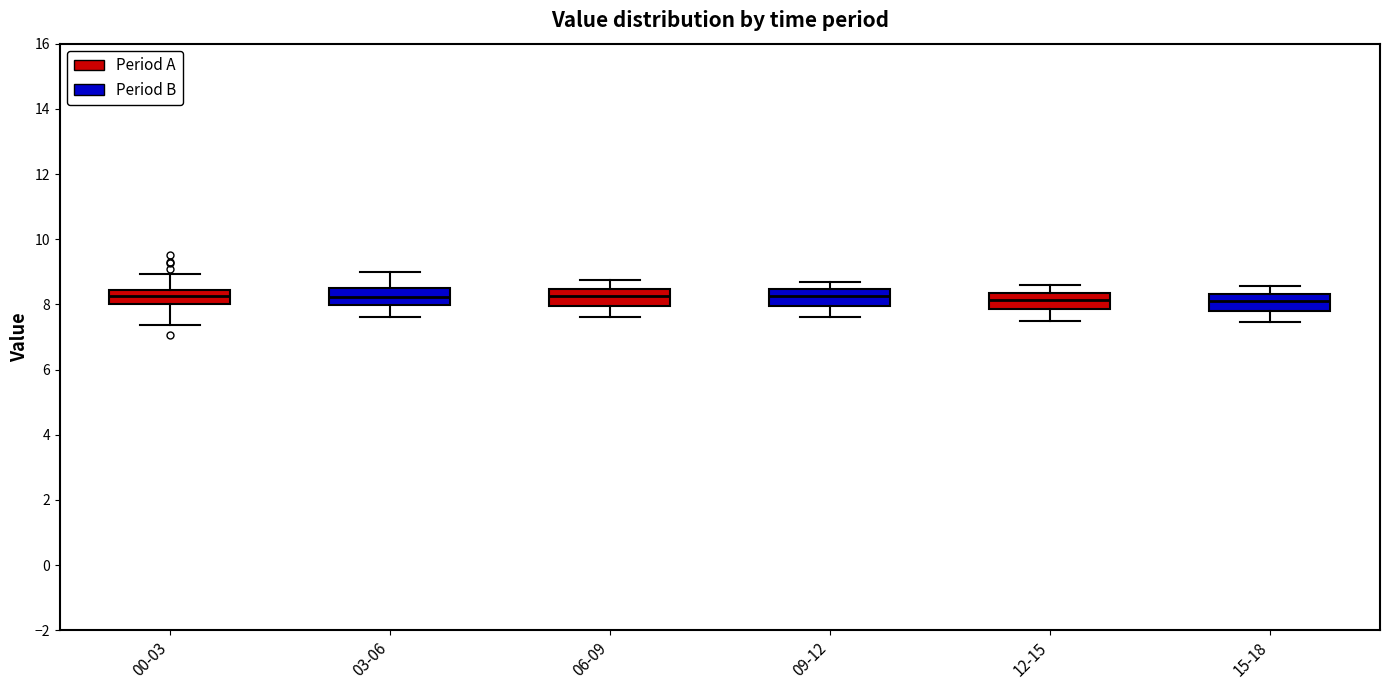

Reading left to right, transcribe this box plot: for each box, give where its median line is, the range the box spans, and where its two whiskers end, as read against the y-axis. The values are not printed on the chart, so give them approximately, as read against the axis.

00-03: median 8.2, box 8.0 to 8.4, whiskers 7.4 to 9.0
03-06: median 8.2, box 8.0 to 8.6, whiskers 7.6 to 9.0
06-09: median 8.2, box 8.0 to 8.4, whiskers 7.6 to 8.8
09-12: median 8.2, box 8.0 to 8.4, whiskers 7.6 to 8.8
12-15: median 8.2, box 7.8 to 8.4, whiskers 7.6 to 8.6
15-18: median 8.2, box 7.8 to 8.4, whiskers 7.4 to 8.6